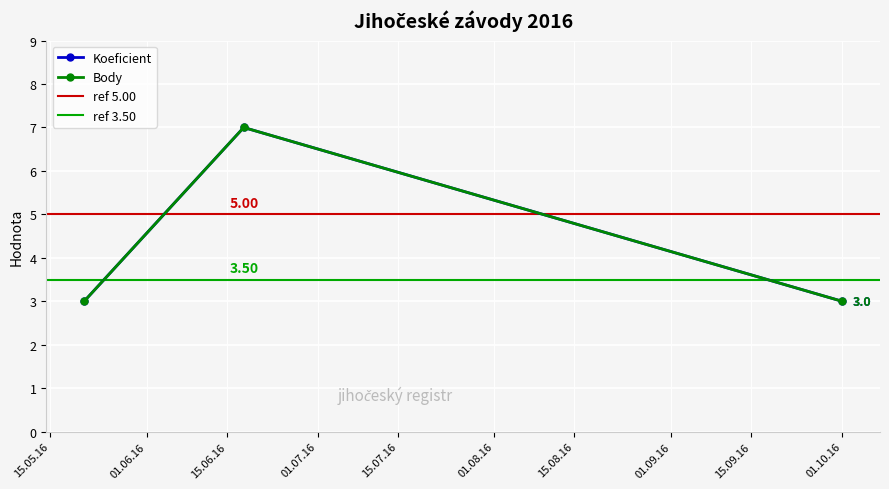

Between 2016-05-21 and 2016-06-18, which series saw the biggest shift?

Koeficient